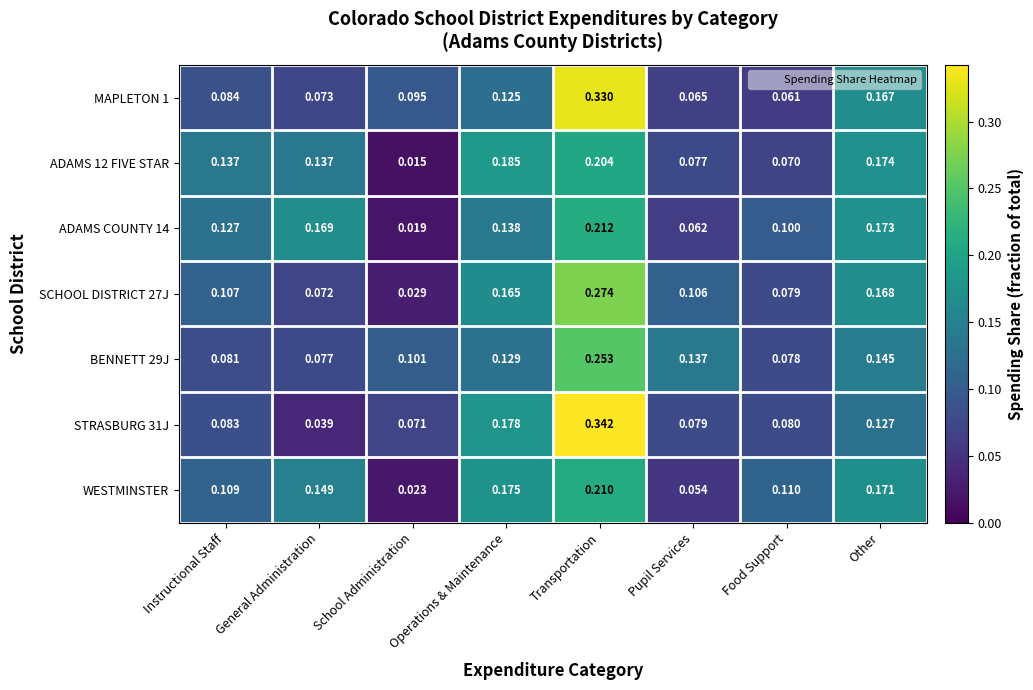

At which label is WESTMINSTER closest to 0?

School Administration